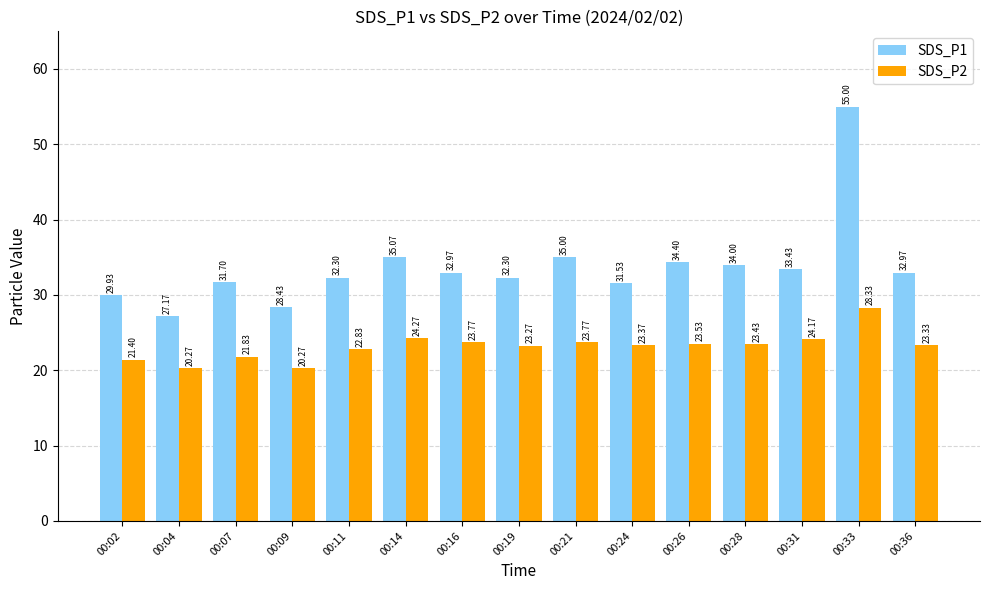

Reading right to left, extract all data points from this chart.

SDS_P1: 00:36=33.0	00:33=55.0	00:31=33.4	00:28=34.0	00:26=34.4	00:24=31.5	00:21=35.0	00:19=32.3	00:16=33.0	00:14=35.1	00:11=32.3	00:09=28.4	00:07=31.7	00:04=27.2	00:02=29.9
SDS_P2: 00:36=23.3	00:33=28.3	00:31=24.2	00:28=23.4	00:26=23.5	00:24=23.4	00:21=23.8	00:19=23.3	00:16=23.8	00:14=24.3	00:11=22.8	00:09=20.3	00:07=21.8	00:04=20.3	00:02=21.4